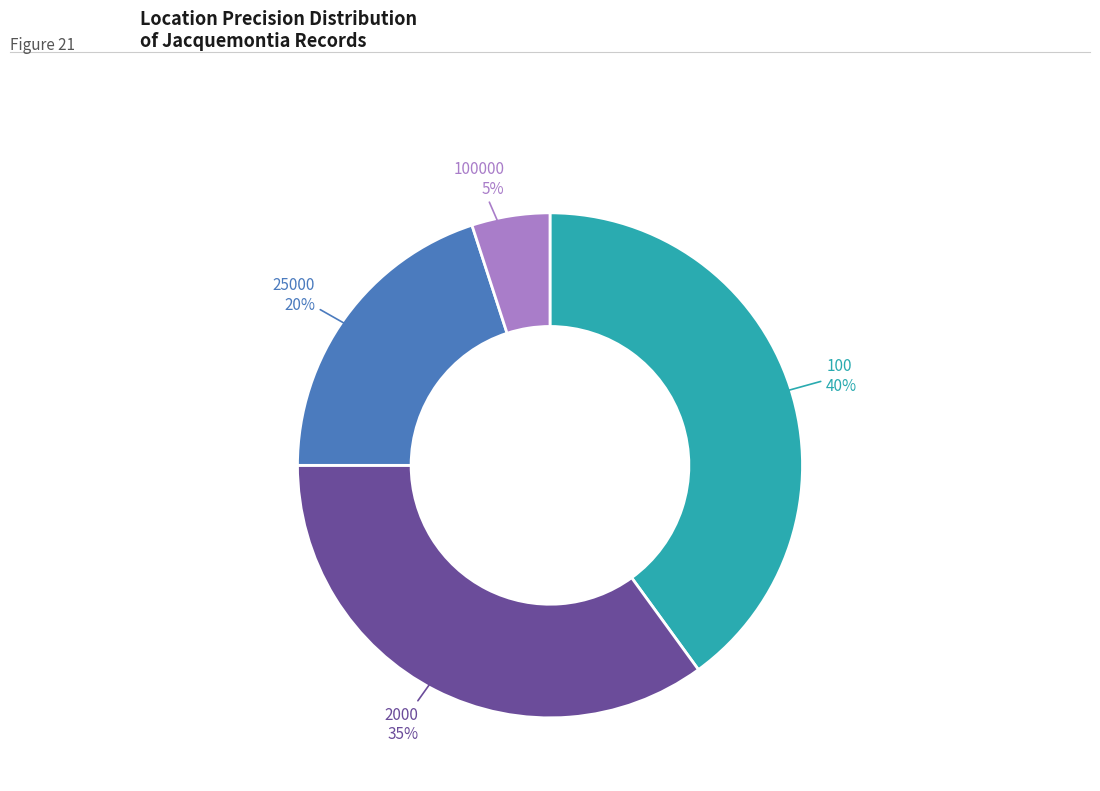

To the nearest percent, what is the difference between the largest and smallest slice percentages?

35%